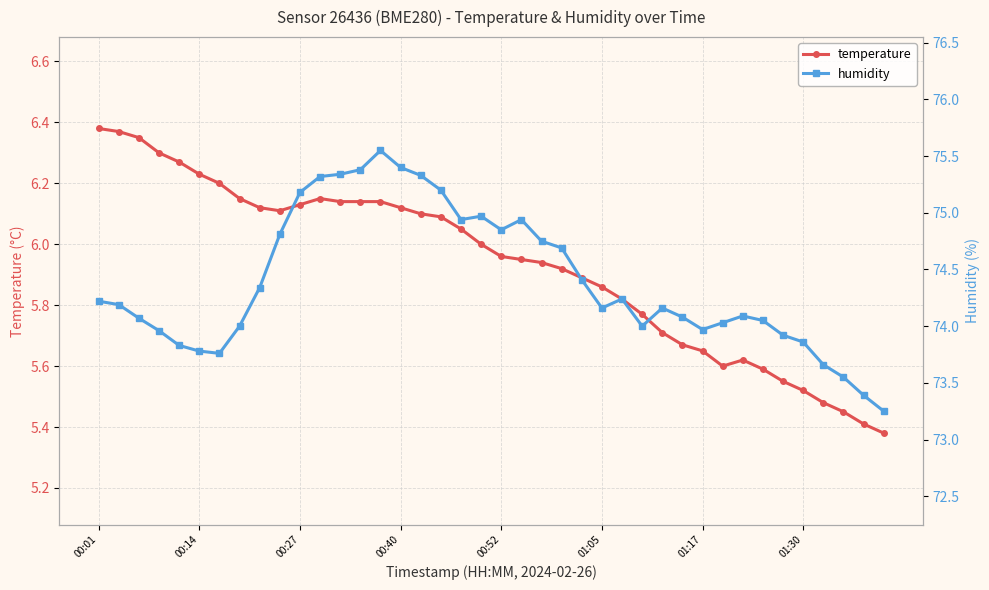

Is it true that humidity equals 111.4 at 18?

False